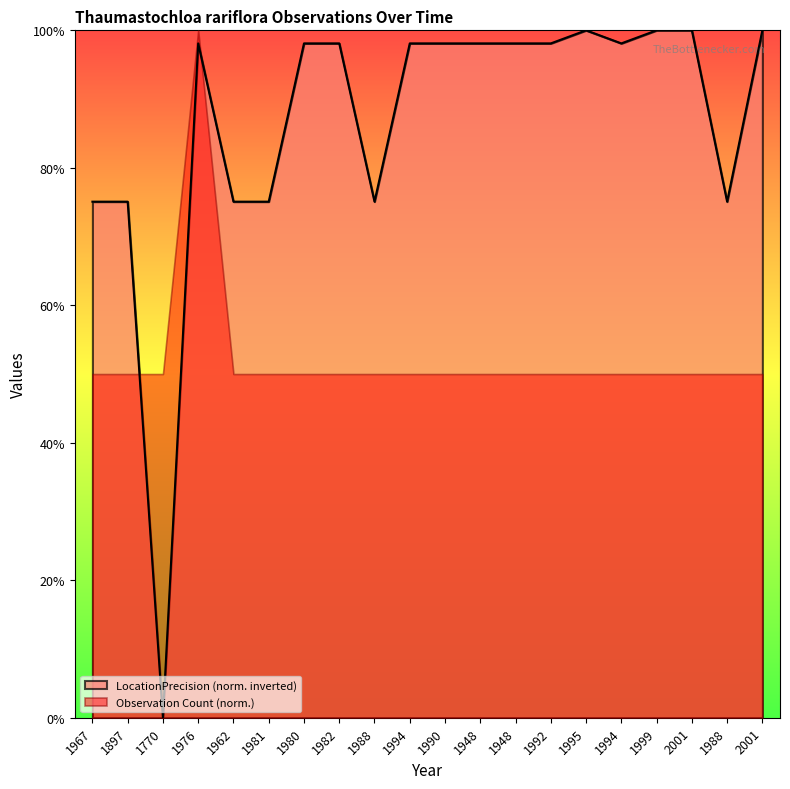

Rank the categories by value from highest to lowest.

1995, 1999, 2001, 2001, 1976, 1980, 1982, 1994, 1990, 1948, 1948, 1992, 1994, 1967, 1897, 1962, 1981, 1988, 1988, 1770